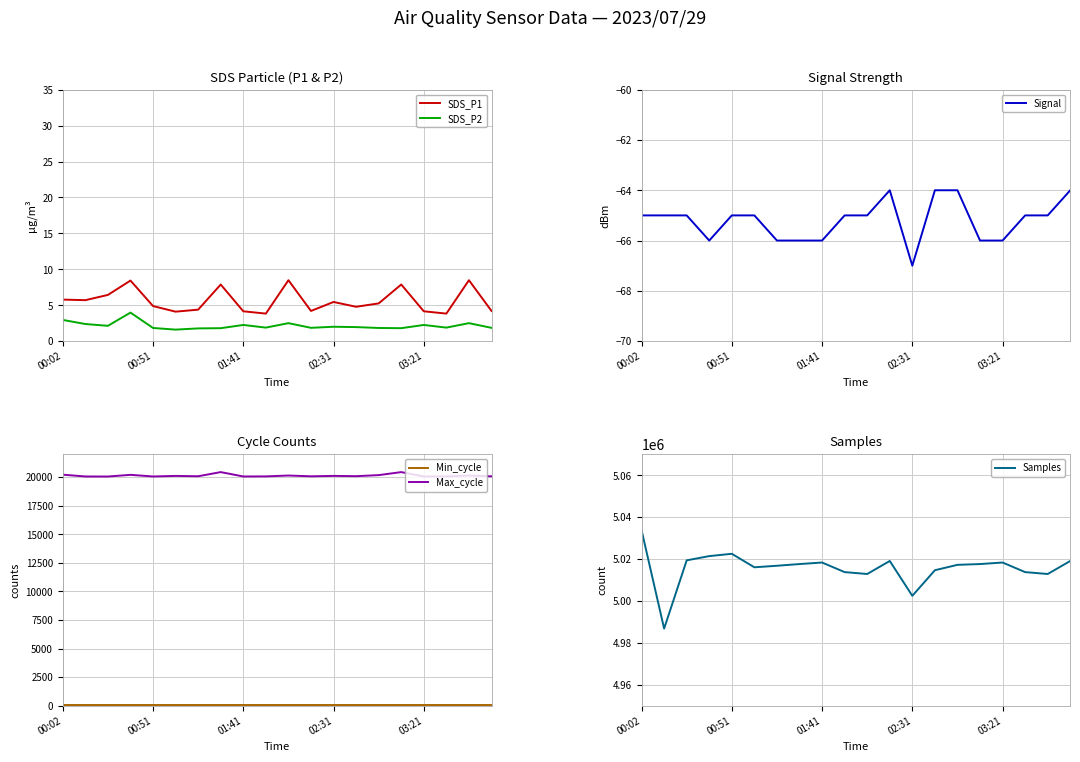

True or false: SDS_P1 has a value of 2.2 at 00:02.

False